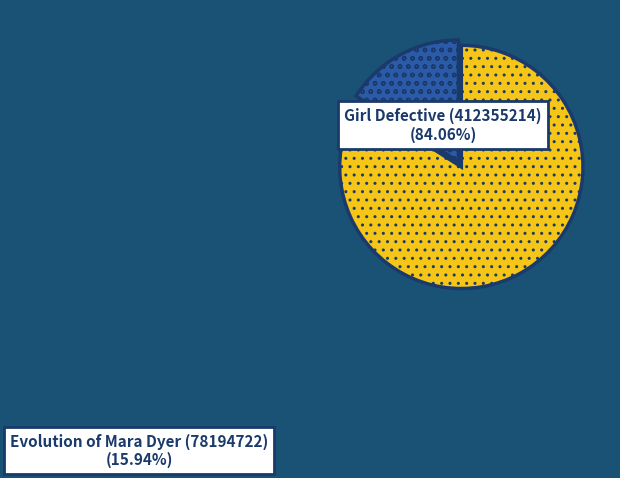

How many segments does this pie chart have?

2